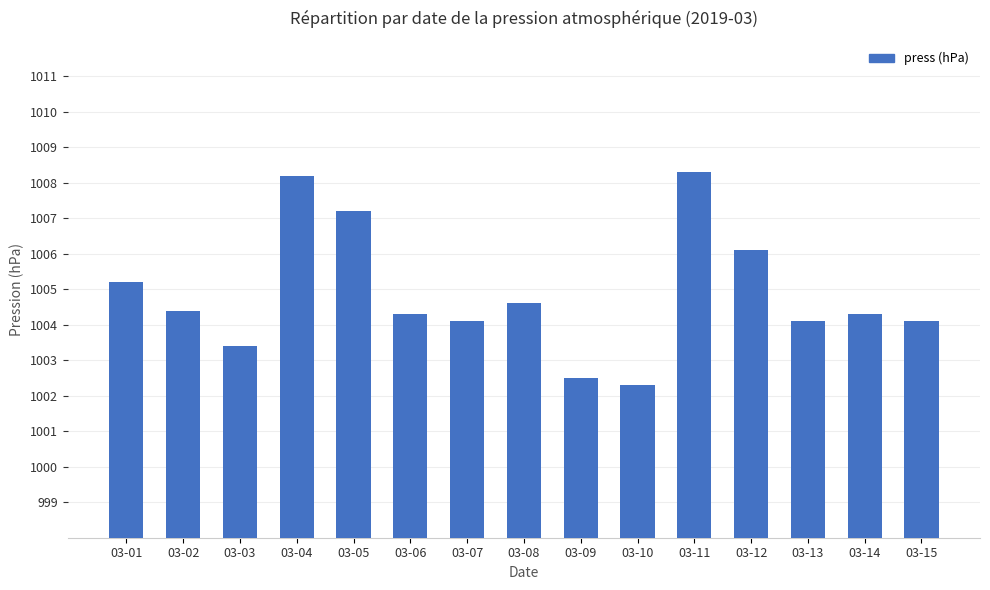

The chart shows a value of 429.3 at 03-03. True or false?

False